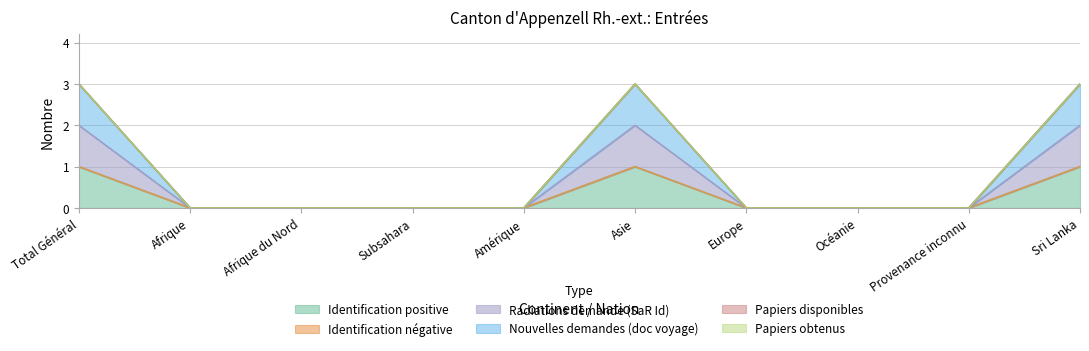

What is the label of the 7th point from the right?

Subsahara